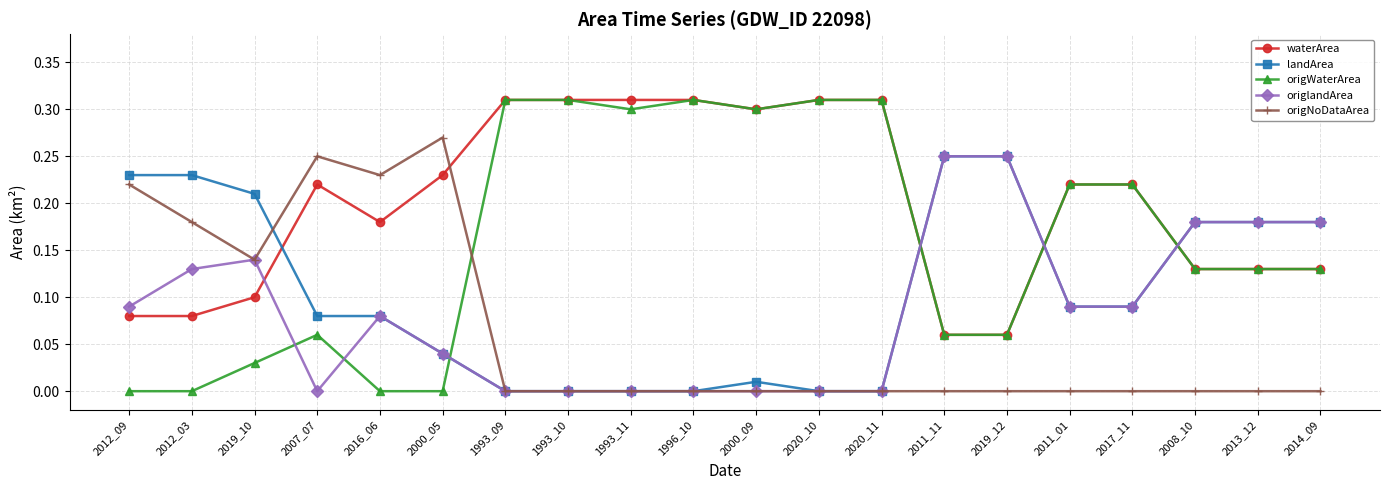

Where is the first local minimum for origNoDataArea?

2019_10